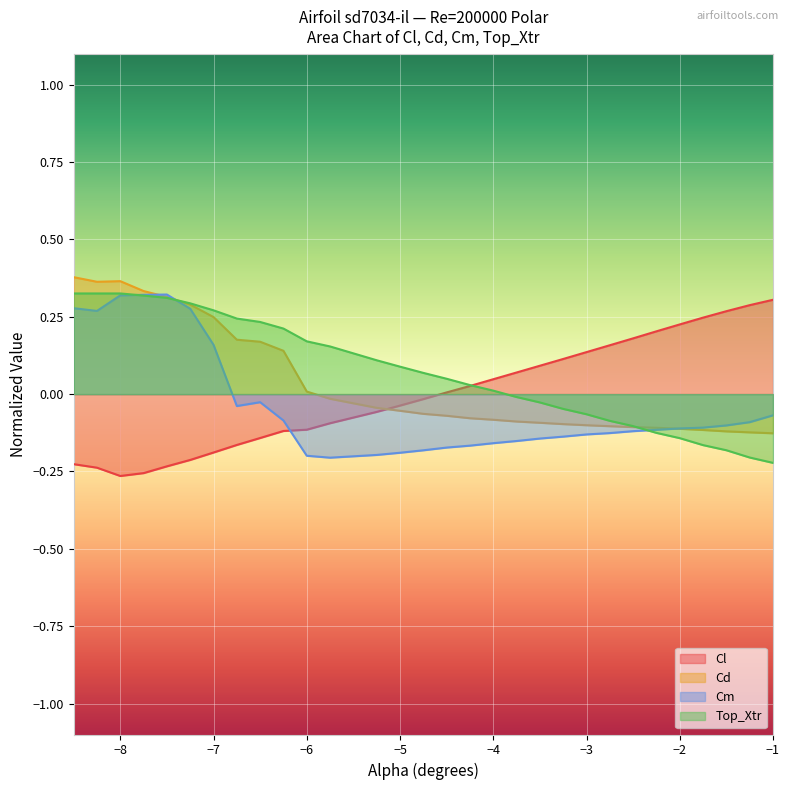

What are all the series names shown in the legend?

Cl, Cd, Cm, Top_Xtr